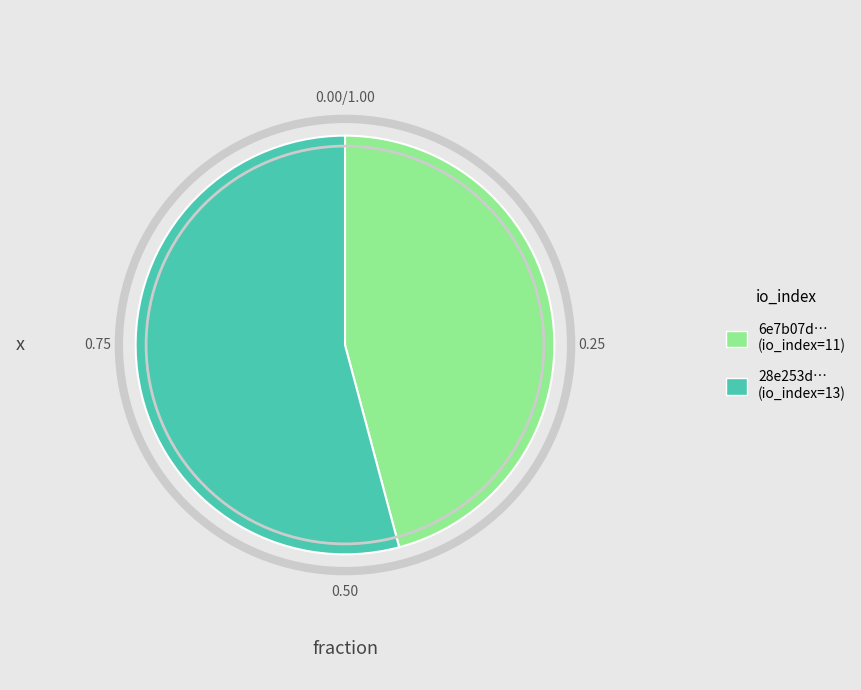

Is there any slice that represents more than half of the pie?

Yes